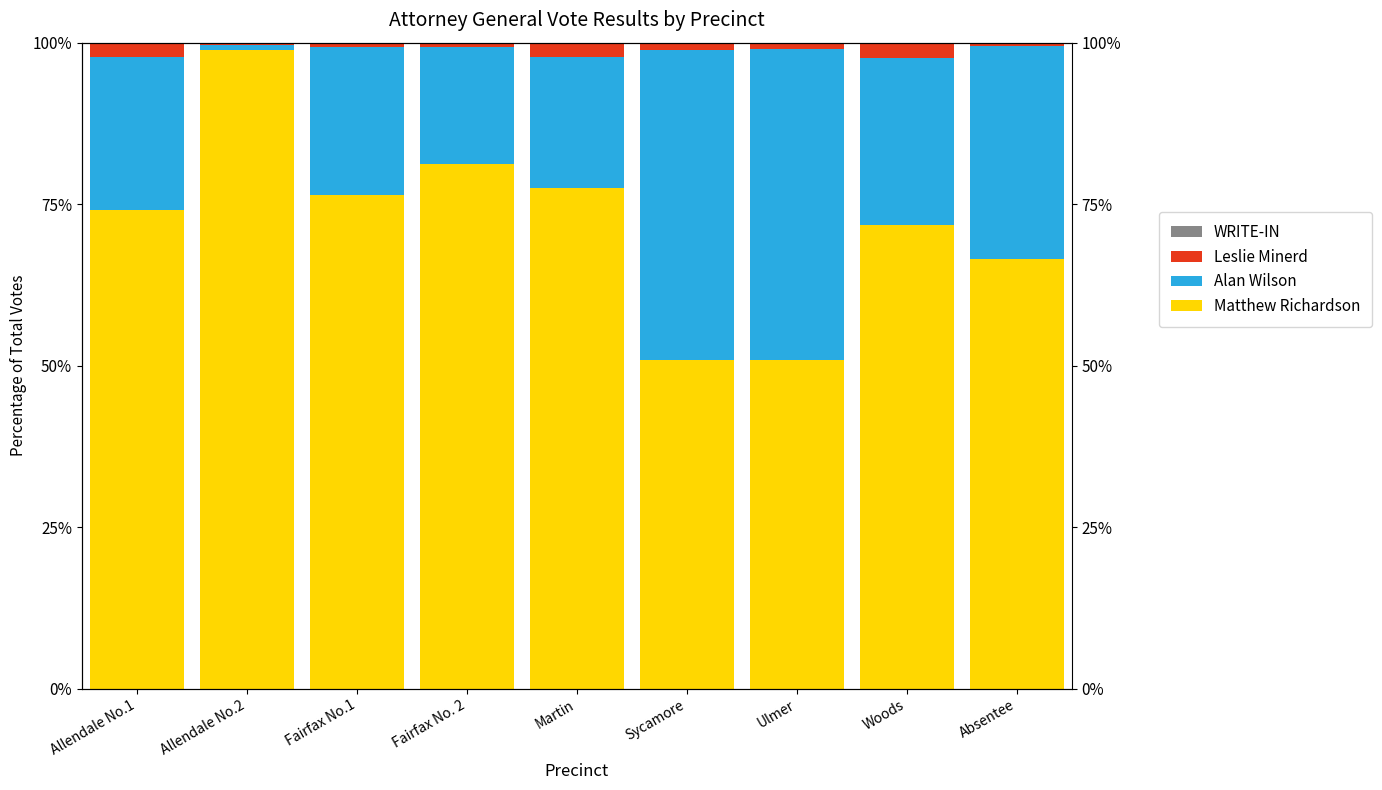

How many bars are there in total?

36